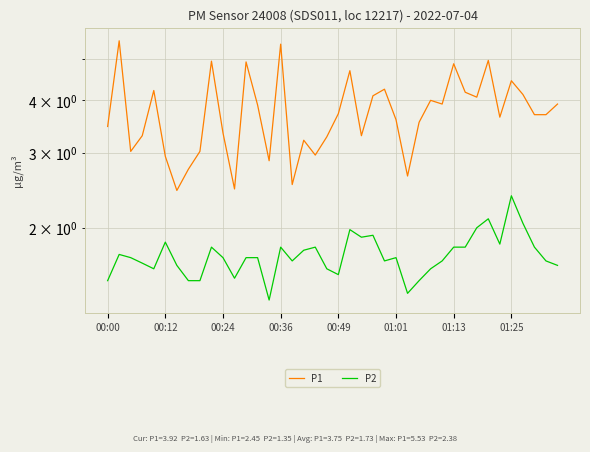

Is the value of P1 at 22 greater than the value of P2 at 01:13?

Yes